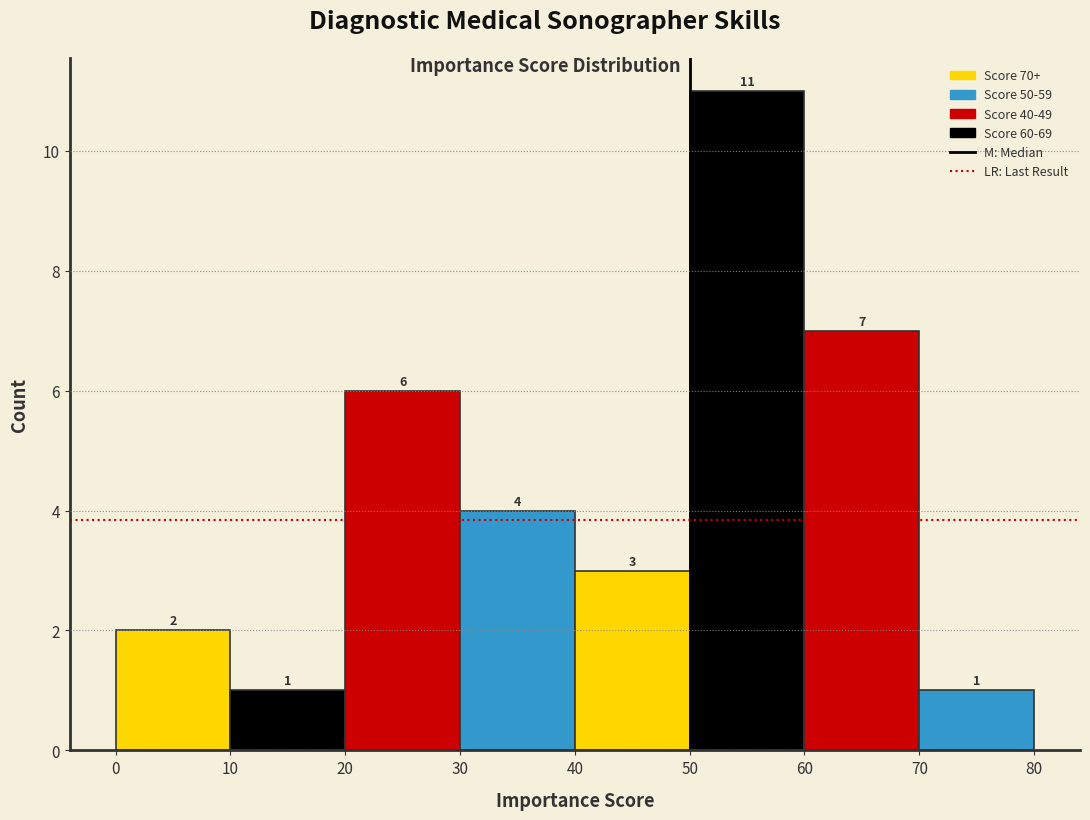

Over which range of the x-axis is the bar tallest?

50 to 60